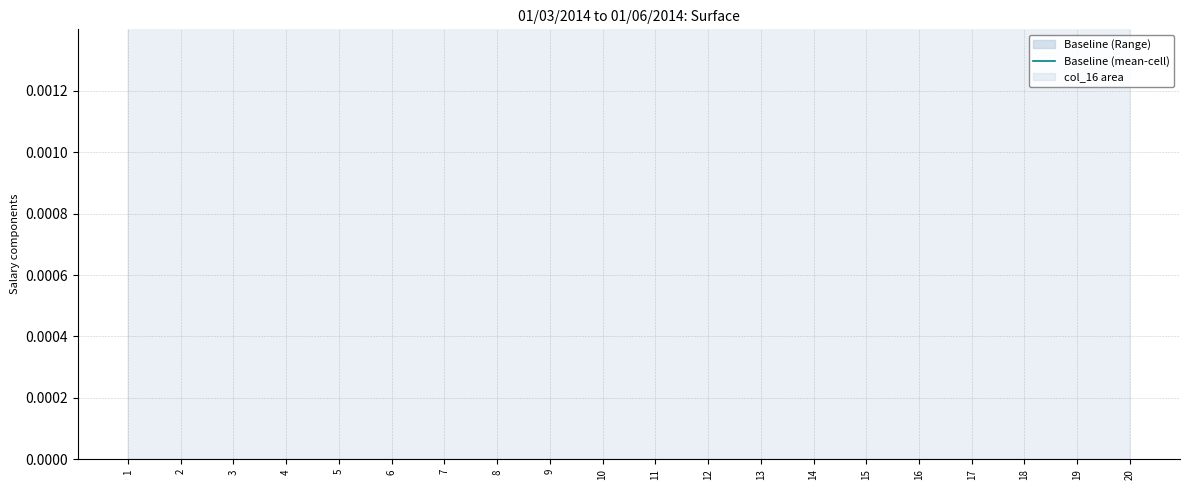

Where is the first local maximum?

5